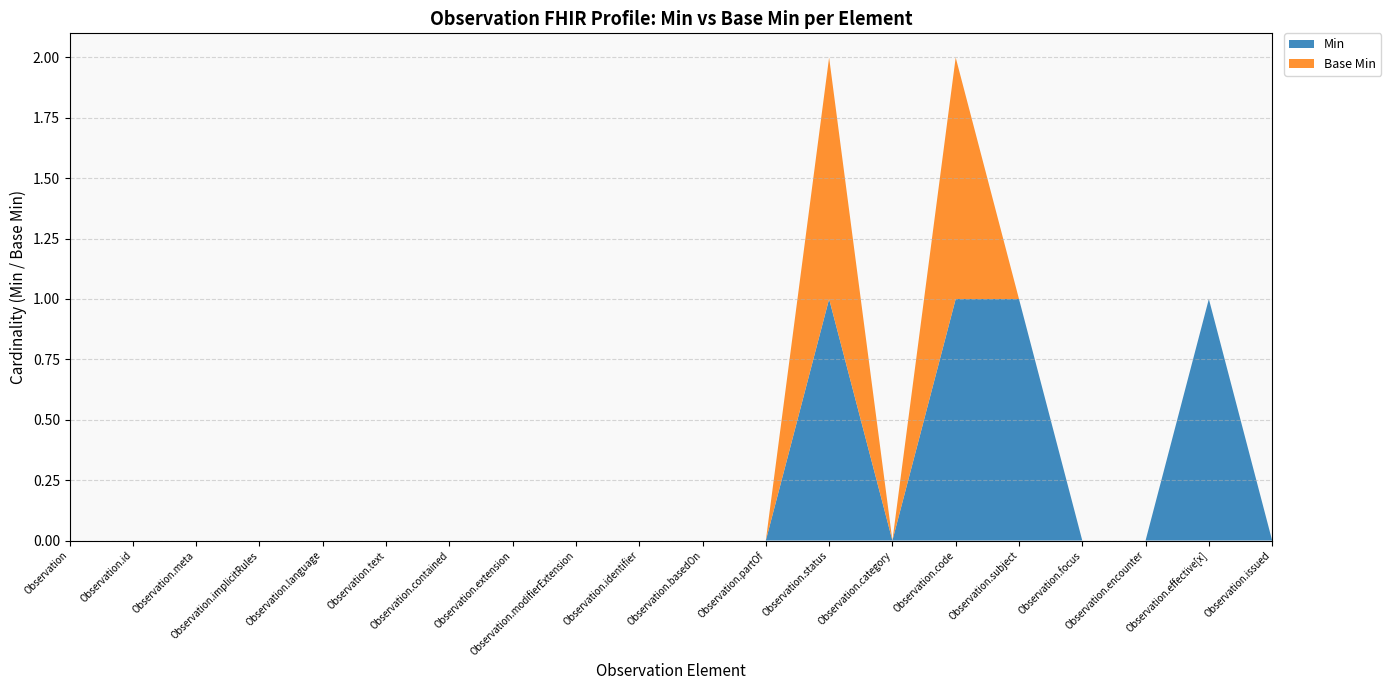

Reading right to left, list all the values displayed in this chart.

Min: 0	1	0	0	1	1	0	1	0	0	0	0	0	0	0	0	0	0	0	0
Base Min: 0	0	0	0	0	1	0	1	0	0	0	0	0	0	0	0	0	0	0	0